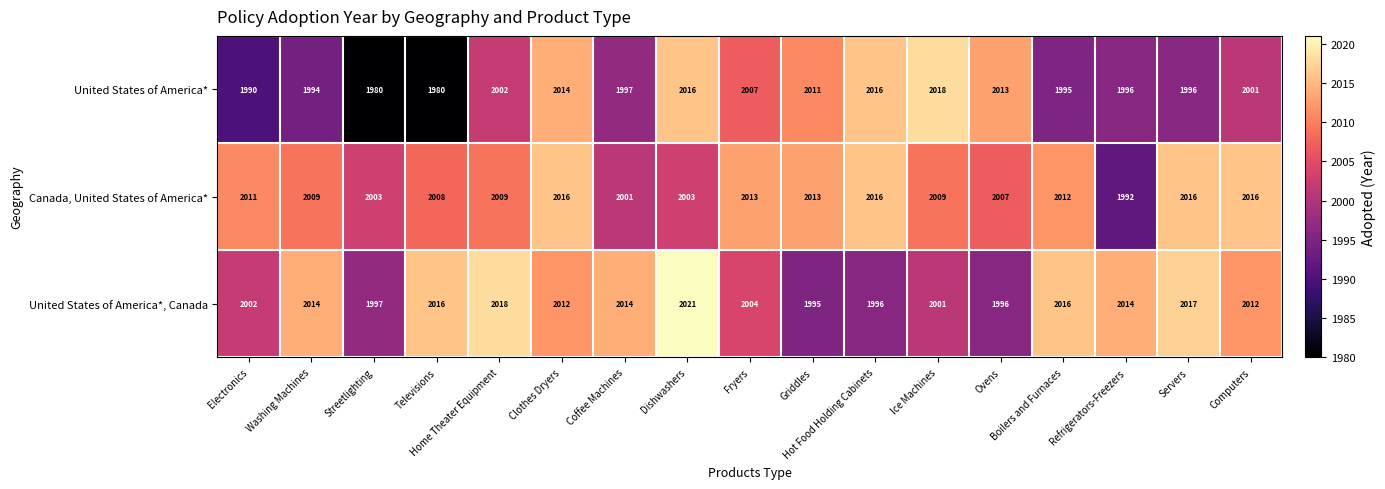

At which label does United States of America* first exceed 2001?

Home Theater Equipment